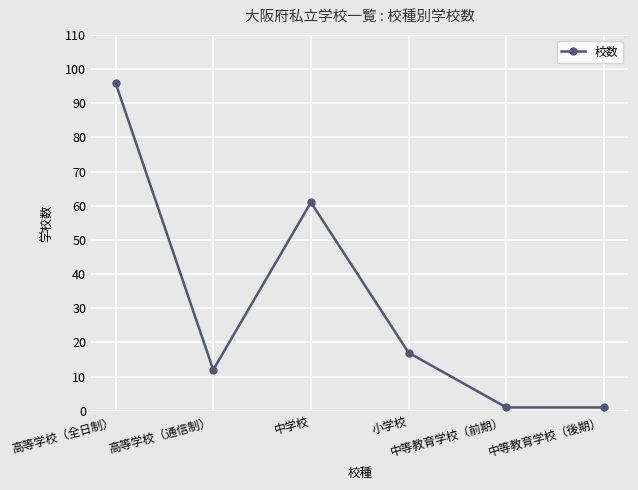

Reading left to right, what are all the values shown in this chart?

96	12	61	17	1	1